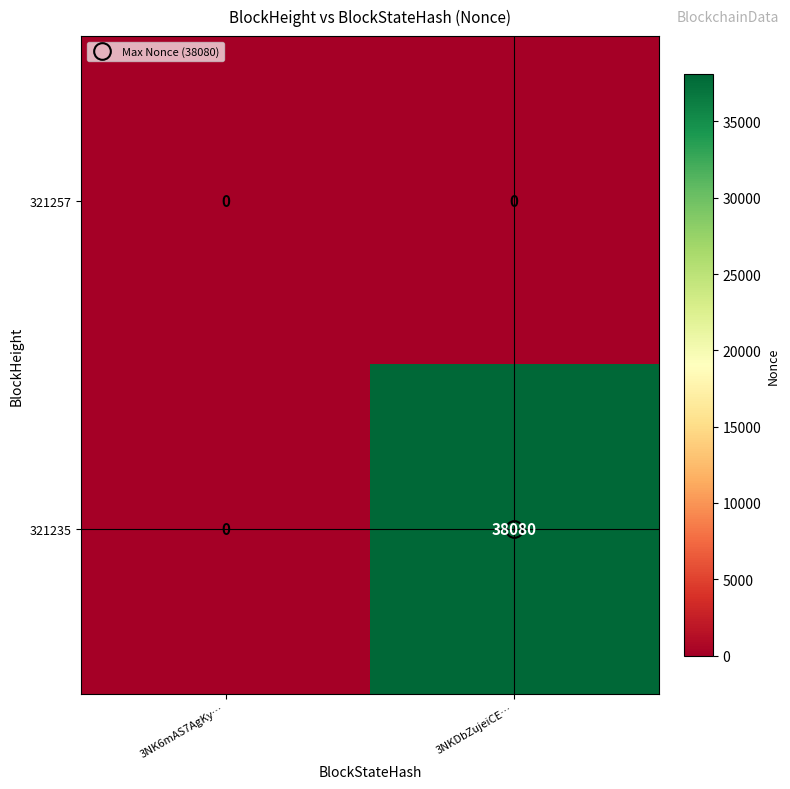

What is the difference between the maximum and minimum values in the 321235 series?

38080